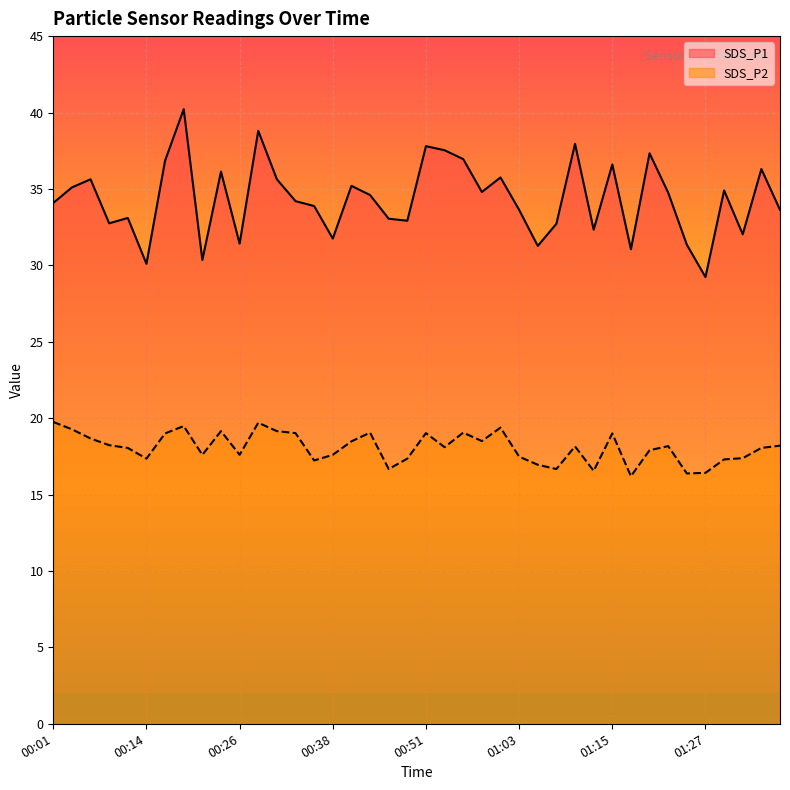

True or false: SDS_P1 and SDS_P2 cross at least once.

False